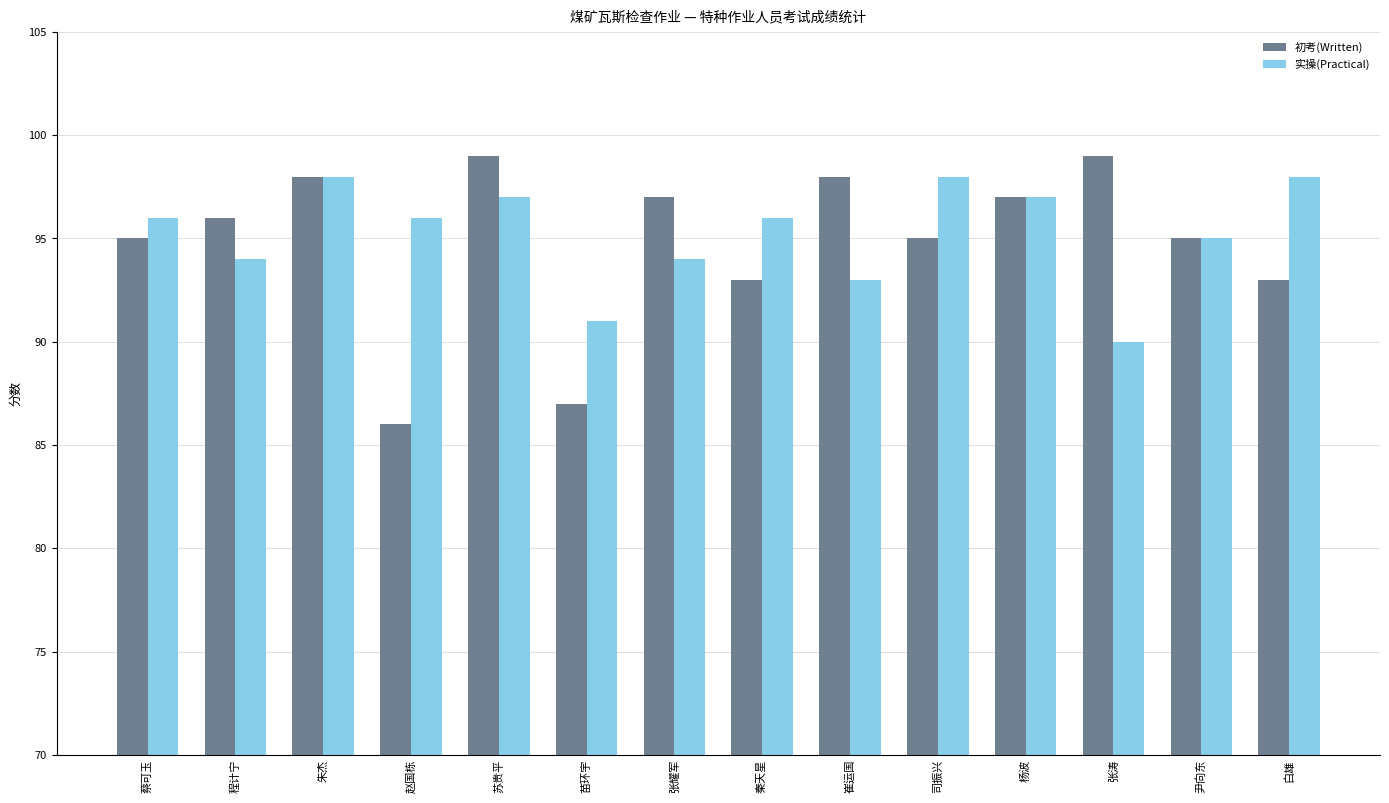

What is the label of the 10th bar from the left?

司振兴